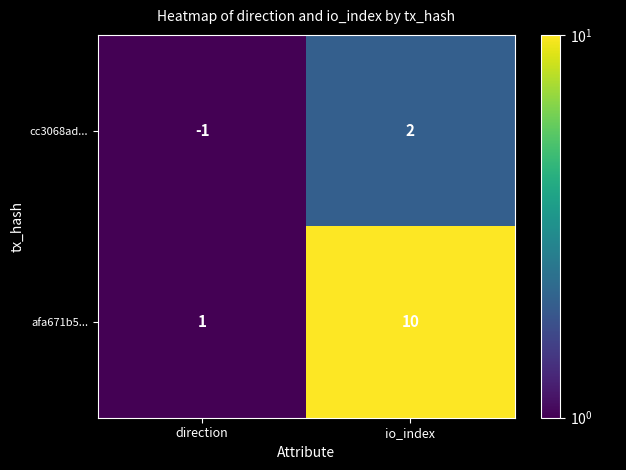

Between direction and io_index, which series saw the biggest shift?

afa671b5...